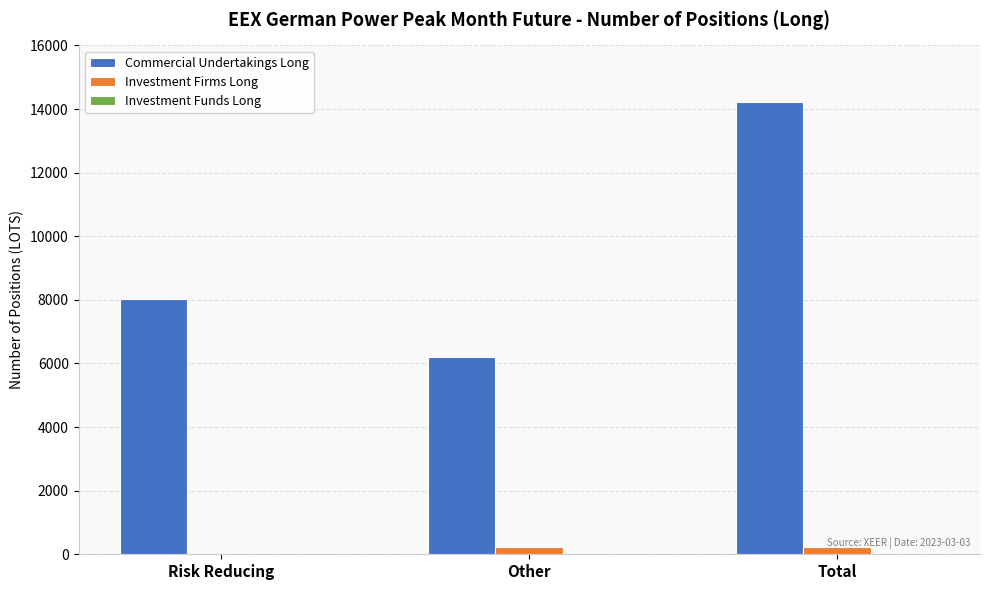

What is the total value across all series at Risk Reducing?

8013